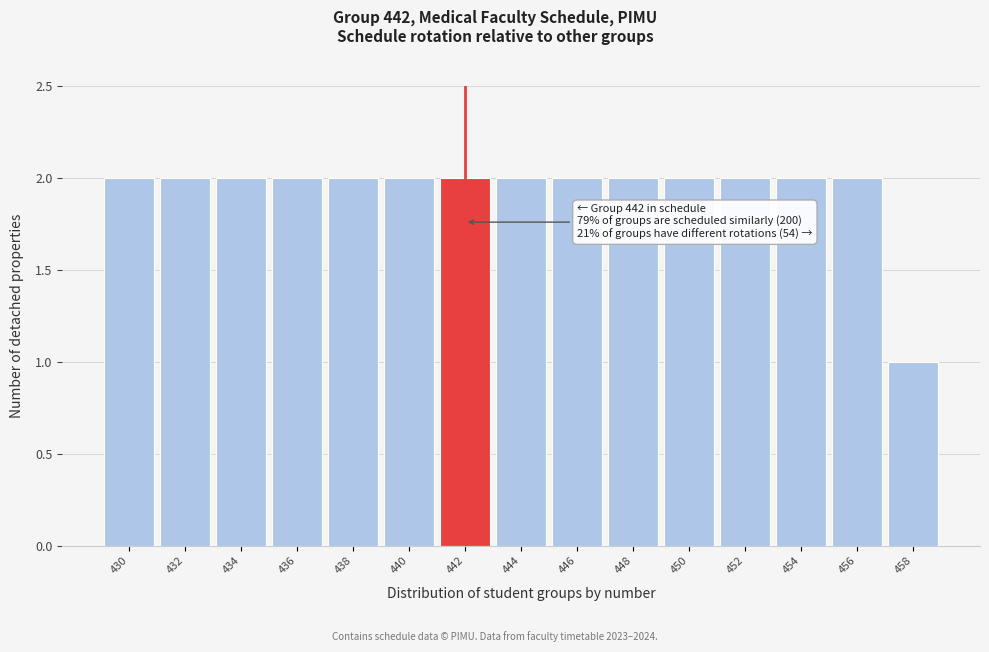

Reading left to right, list all the values displayed in this chart.

430=2	432=2	434=2	436=2	438=2	440=2	442=2	444=2	446=2	448=2	450=2	452=2	454=2	456=2	458=1